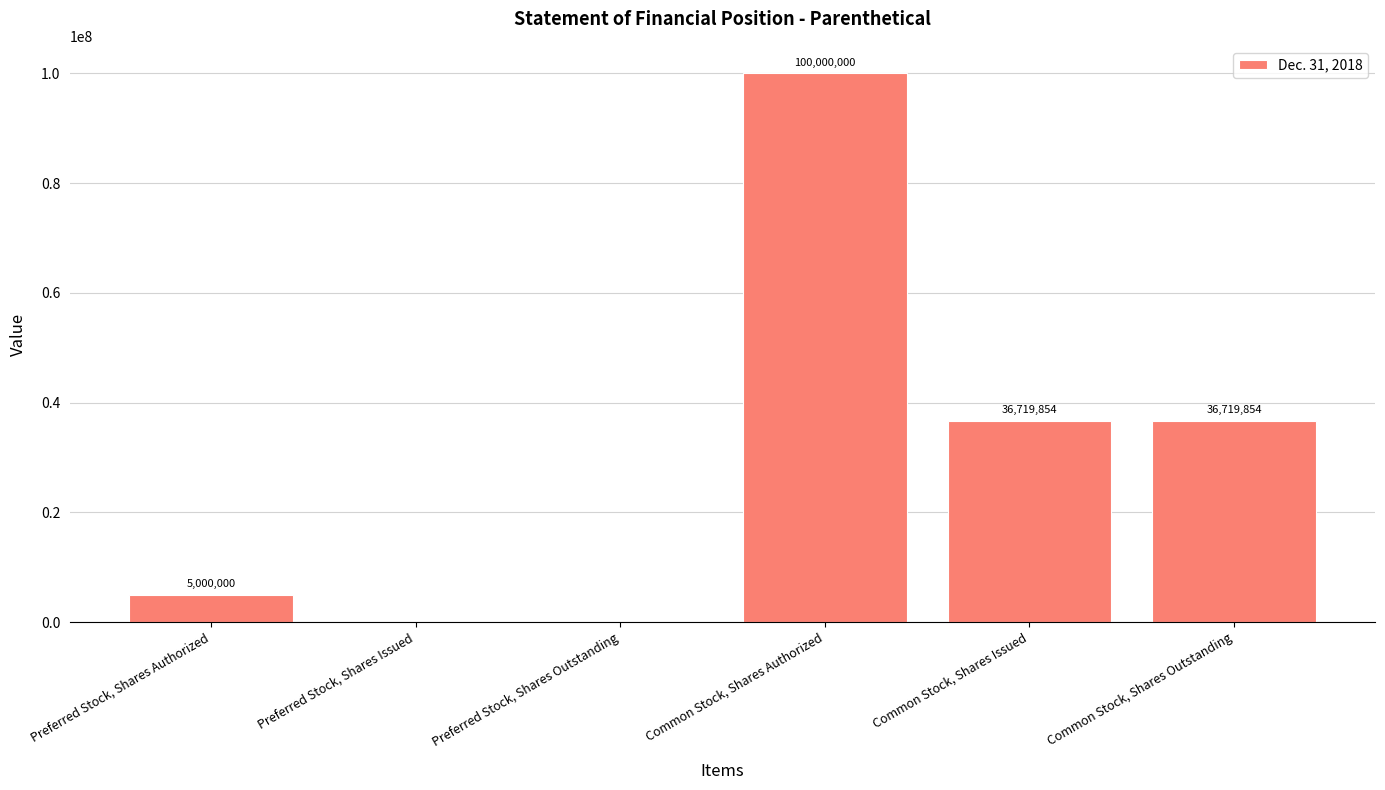

What is the sum of the values at Common Stock, Shares Issued and Preferred Stock, Shares Authorized?

41719854